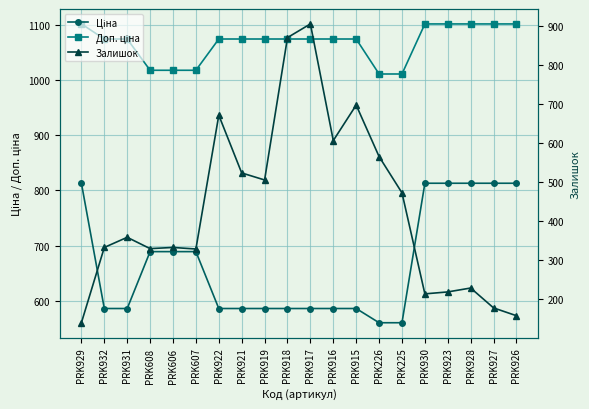

The value of Ціна at PRK930 is 813.0. True or false?

True